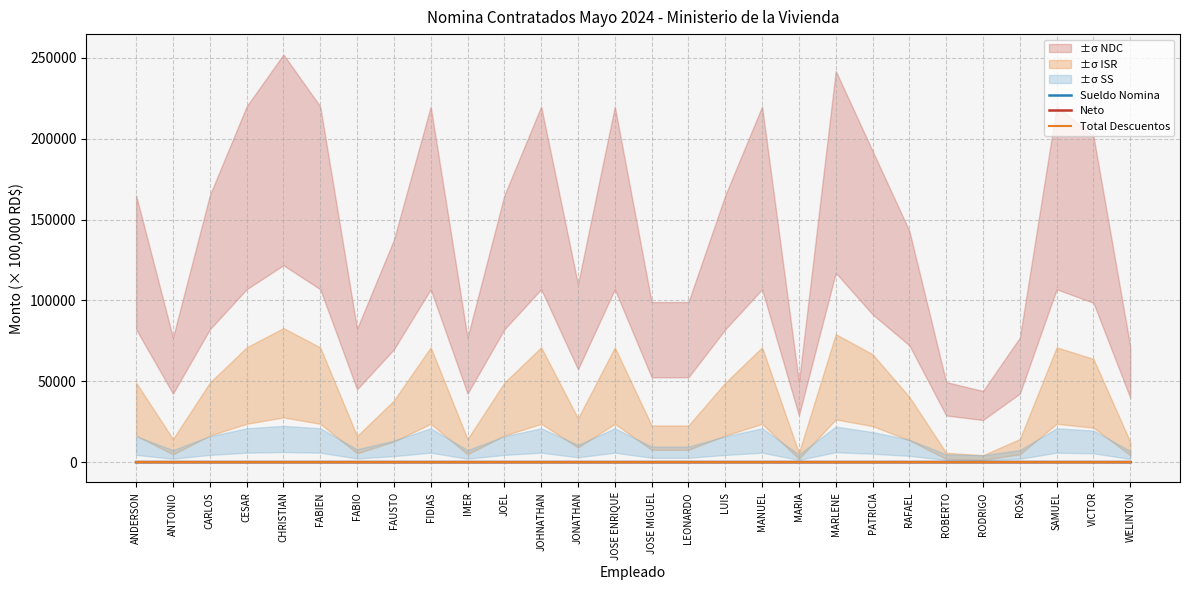

The Neto series shows 0.8 at JONATHAN. True or false?

True